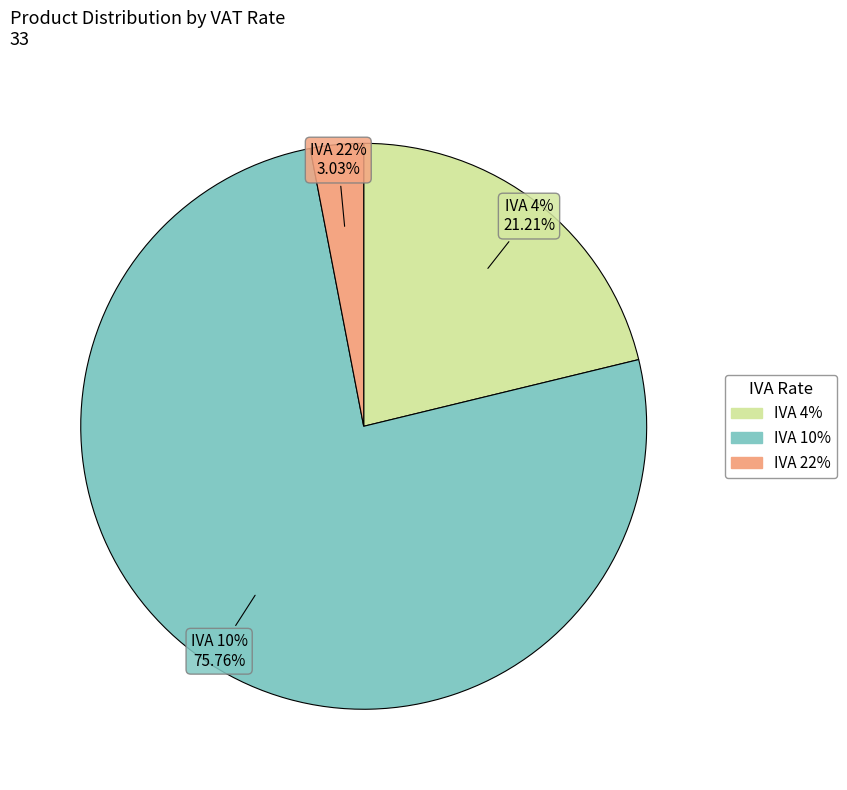

What percentage is the IVA 10% slice, to the nearest percent?

76%